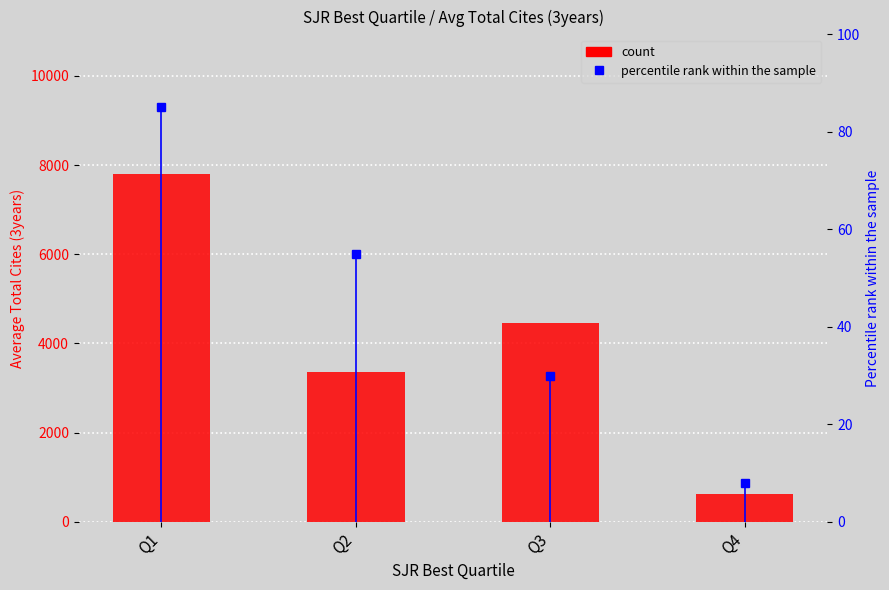

What is the difference between the percentile rank within the sample values at Q1 and Q2?

30.0